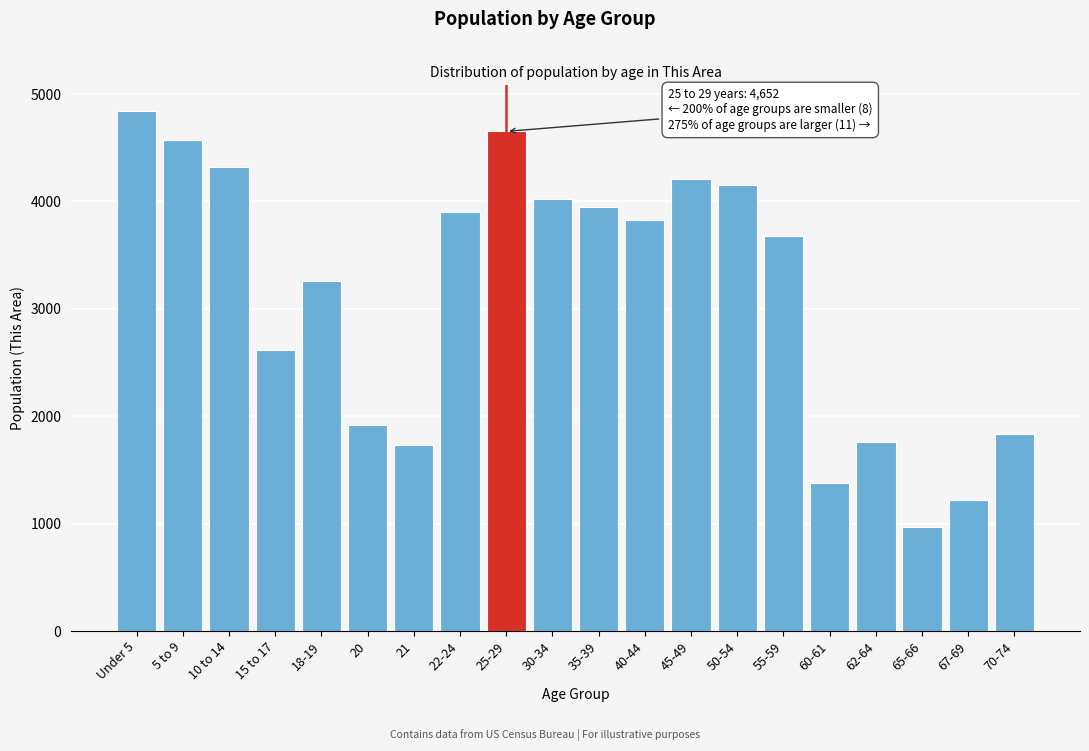

Reading left to right, list all the values displayed in this chart.

Under 5=4839	5 to 9=4572	10 to 14=4318	15 to 17=2614	18-19=3255	20=1915	21=1729	22-24=3906	25-29=4652	30-34=4023	35-39=3947	40-44=3824	45-49=4210	50-54=4151	55-59=3680	60-61=1375	62-64=1757	65-66=964	67-69=1224	70-74=1833